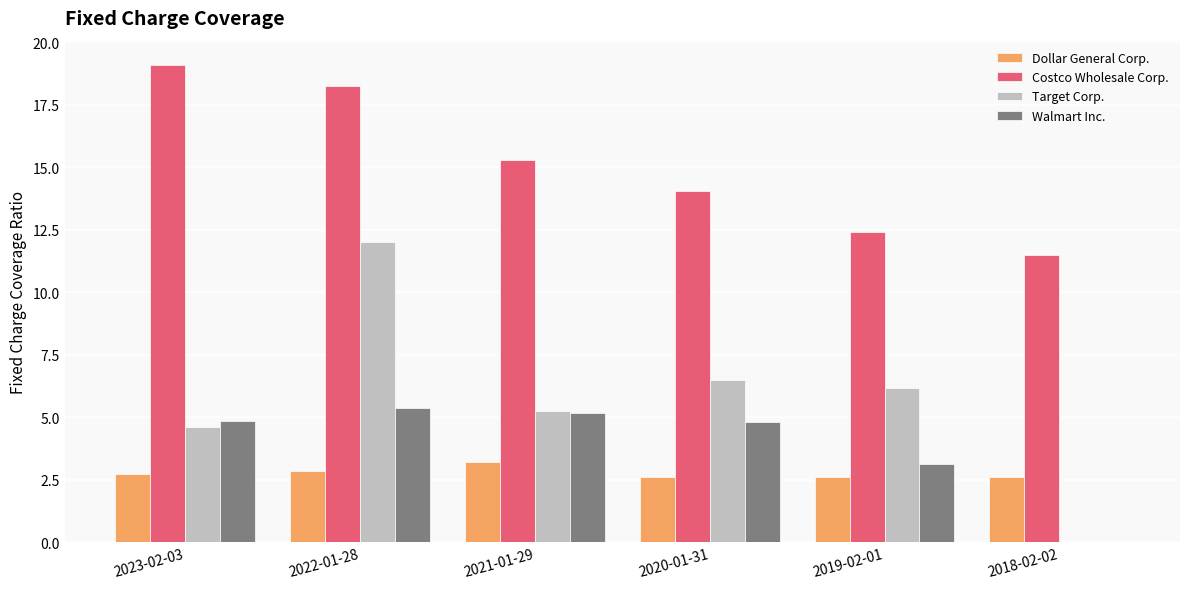

What is the sum of all Costco Wholesale Corp. values?

90.5